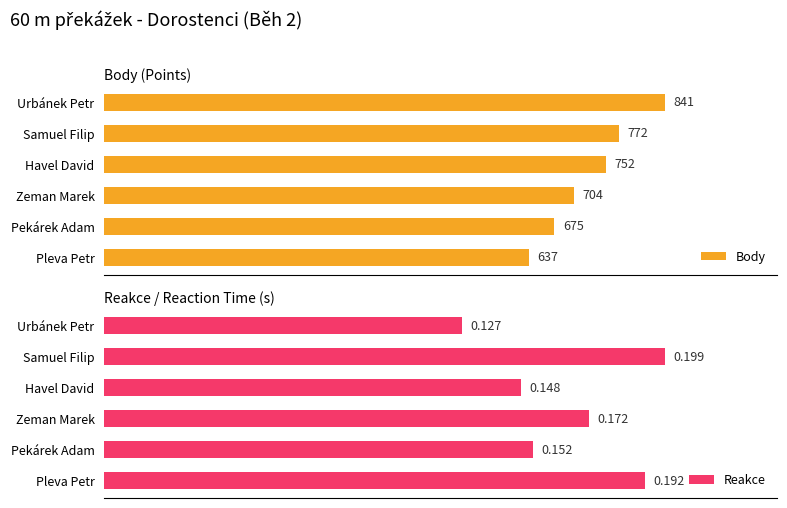

At how many categories does at least one series exceed 73?

6